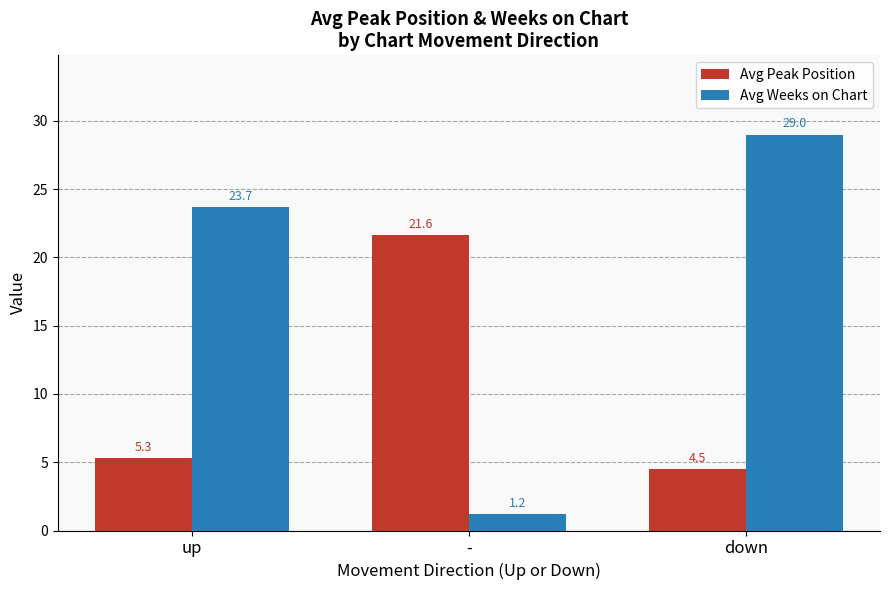

Which category has the lowest value across all series?

-